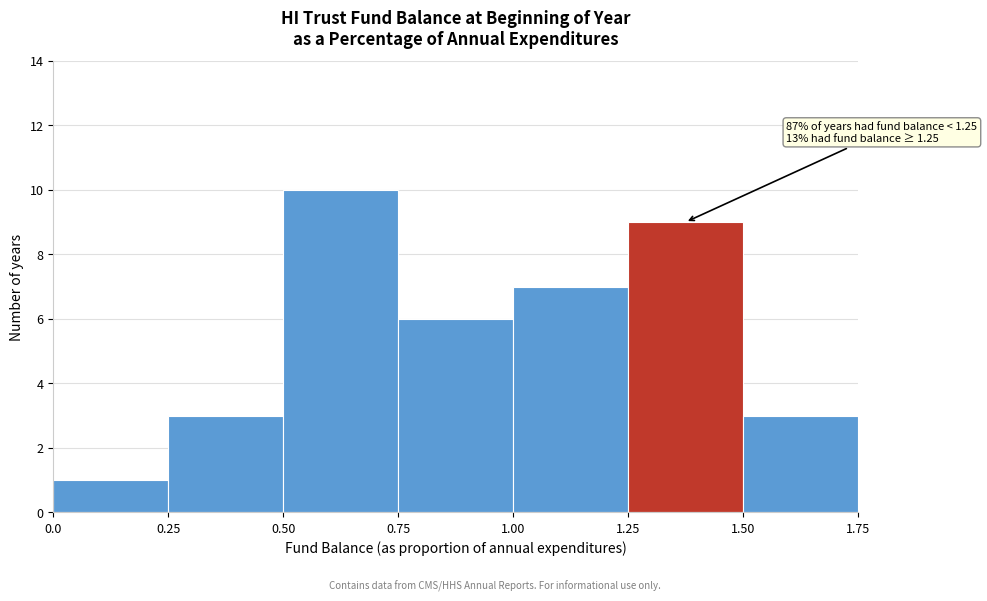

Which range on the x-axis has the tallest bar?

0.50 to 0.75